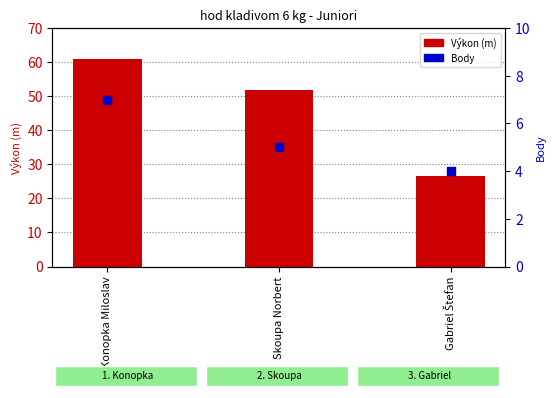

Which series has the largest Y range (max minus min)?

Výkon (m)